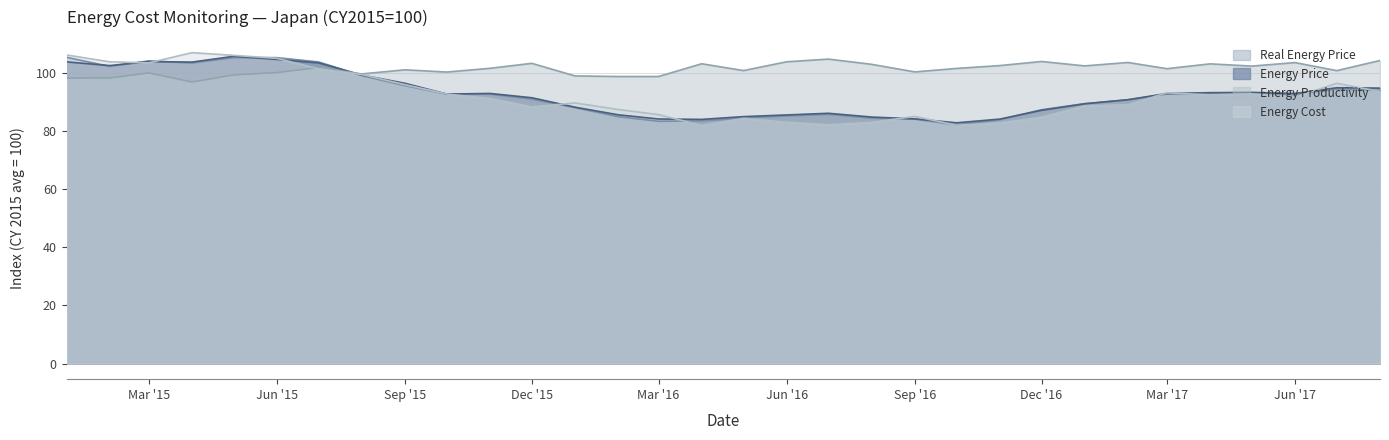

What is the minimum value shown in the chart?

81.9